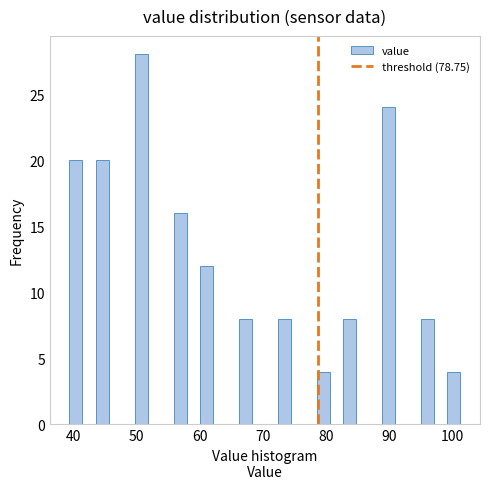

Read against the x-axis, roughly where is the centre of the tallest bar?

51